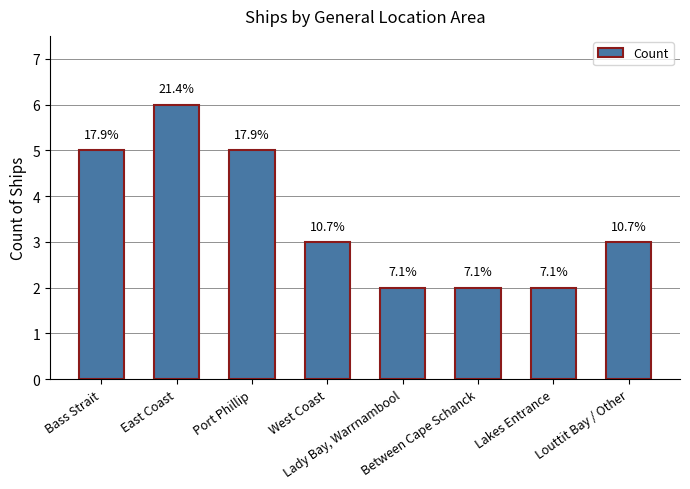

How many bars are there in total?

8